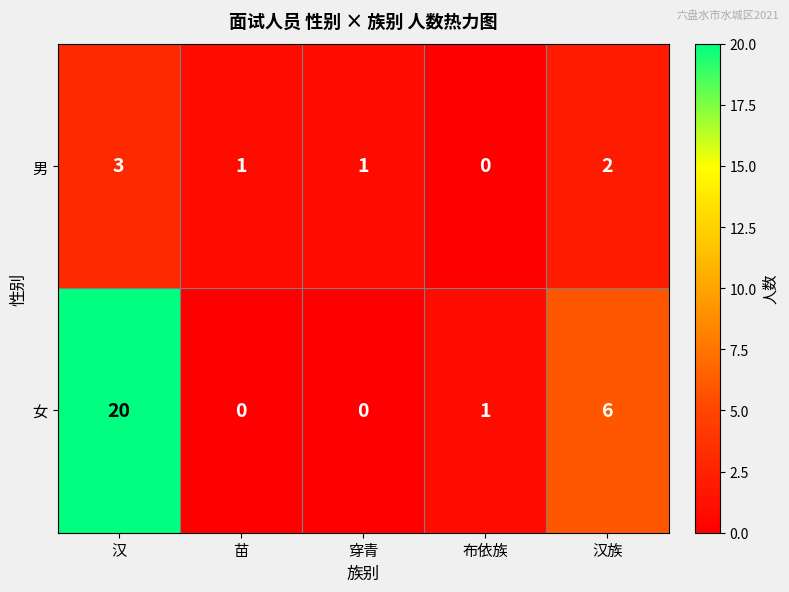

Which series has the widest spread of values?

女